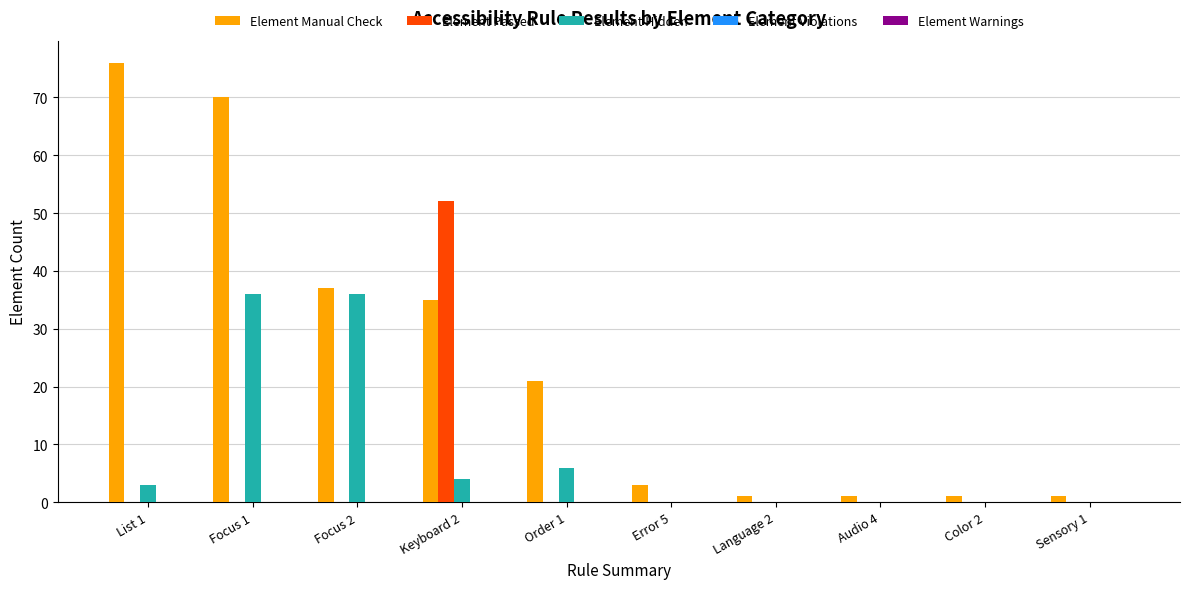

Are the bars grouped side by side (vs. stacked)?

Yes